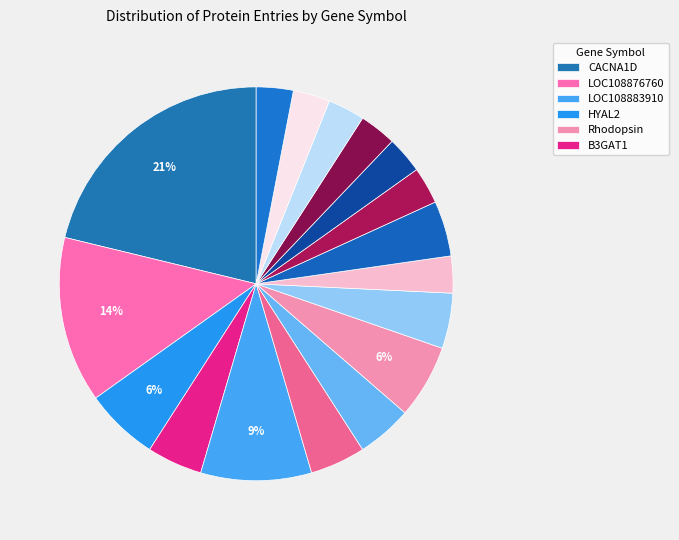

Is there any slice that represents more than half of the pie?

No